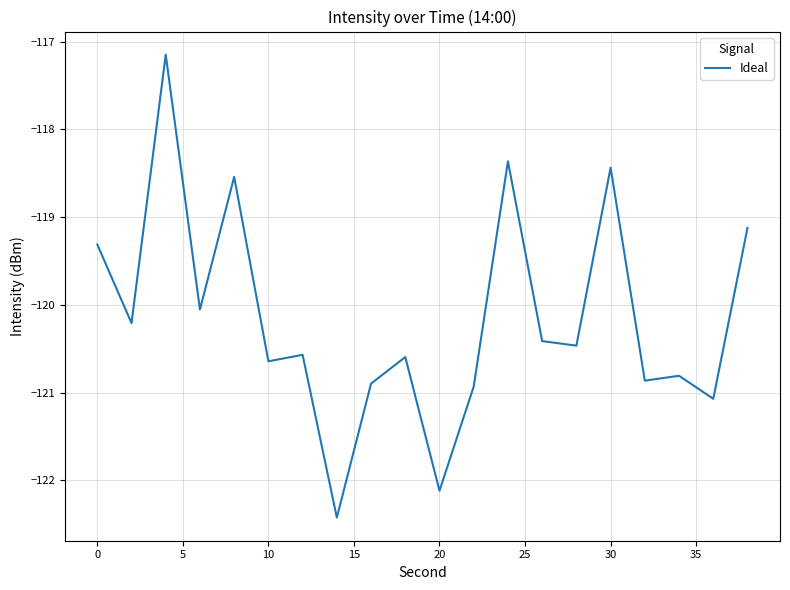

What is the greatest value displayed?

-117.1